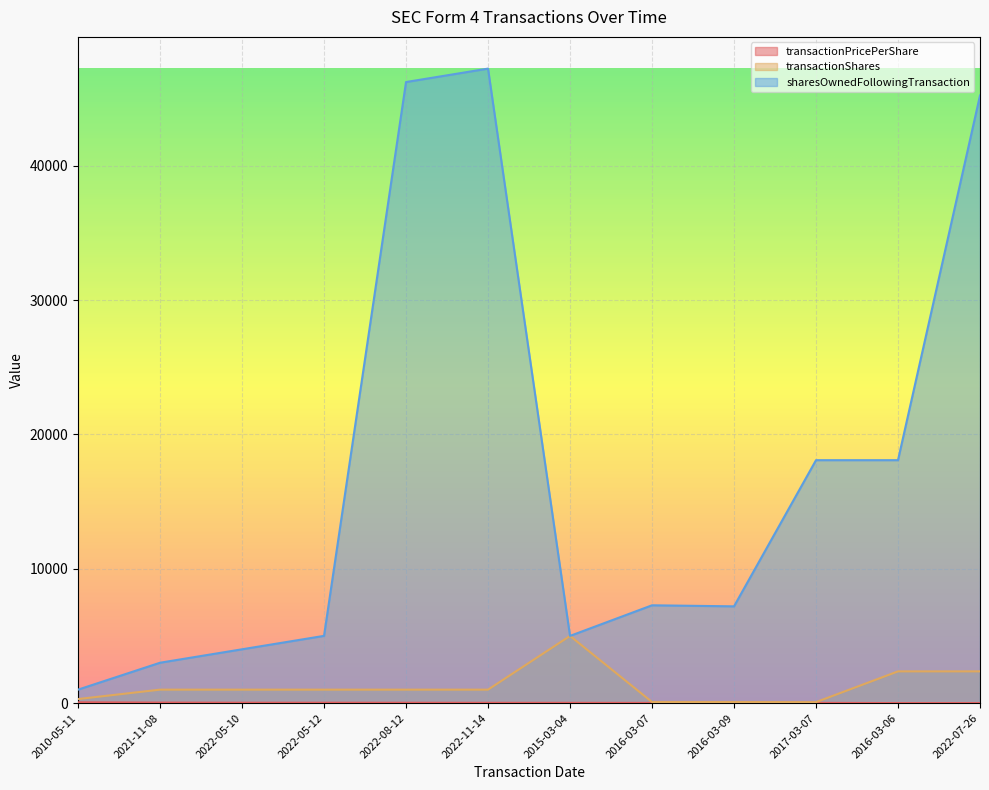

At which category does the chart reach its minimum across all series?

2016-03-06